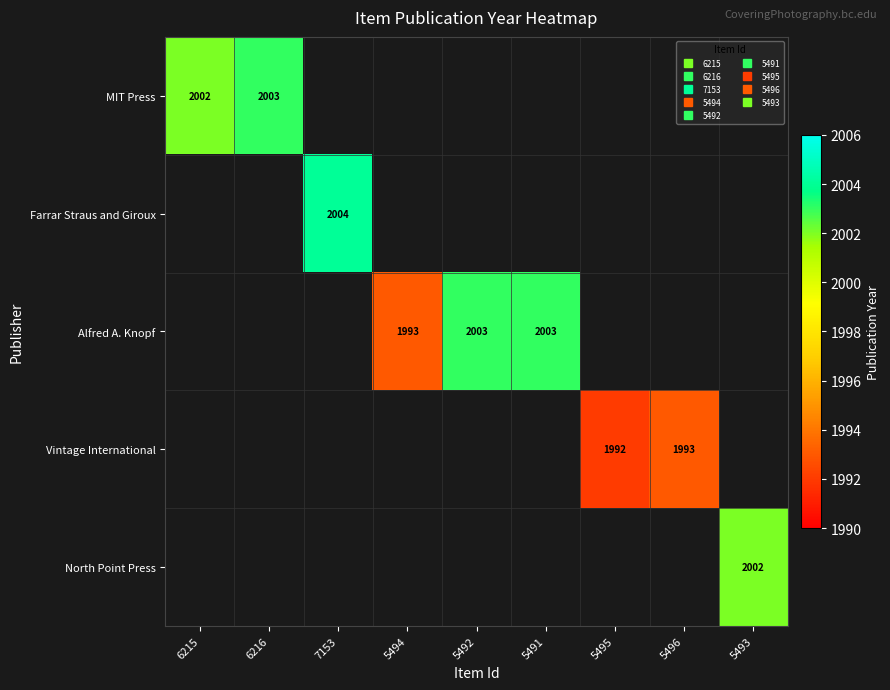

How many series are shown in this chart?

5